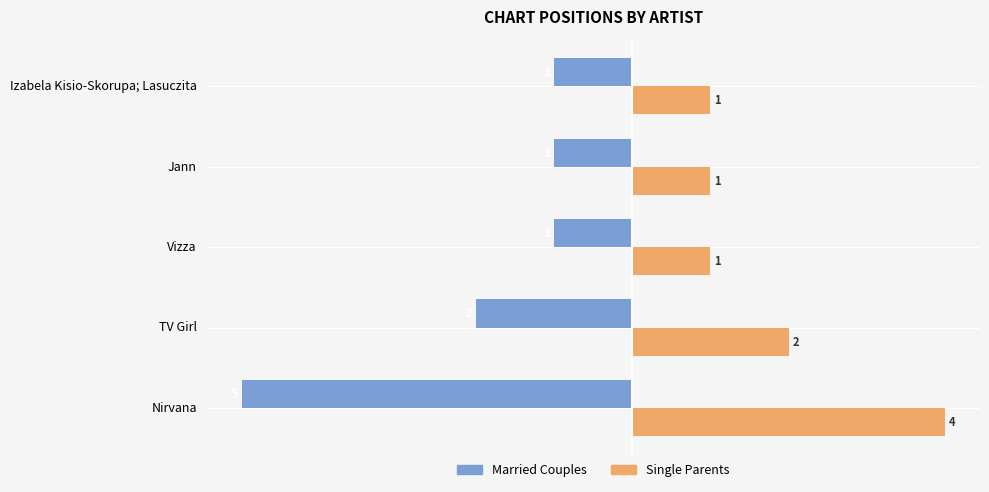

How many categories are shown in the chart?

5